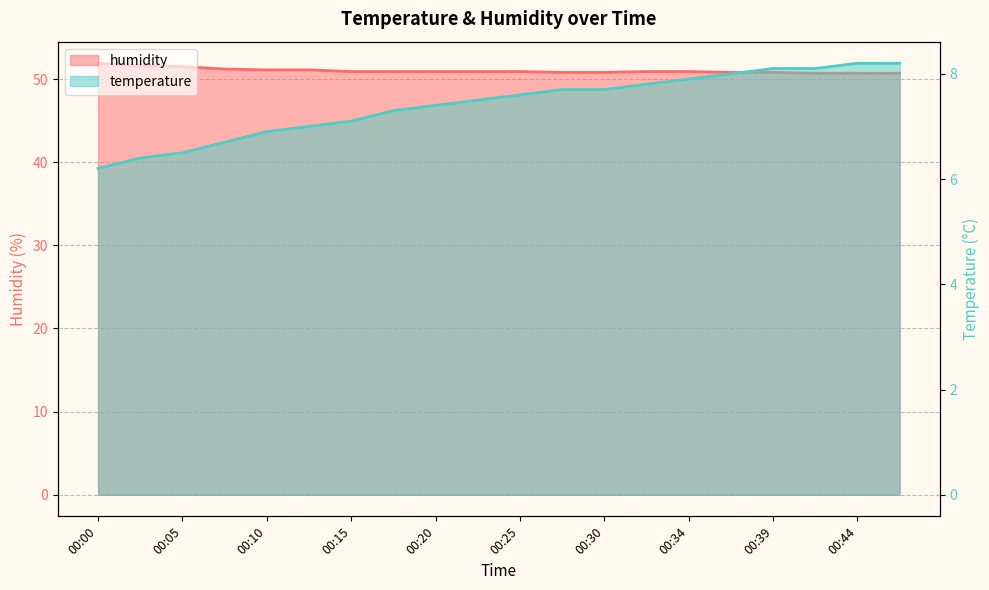

Rank the series by their average value, from lowest to highest.

temperature, humidity